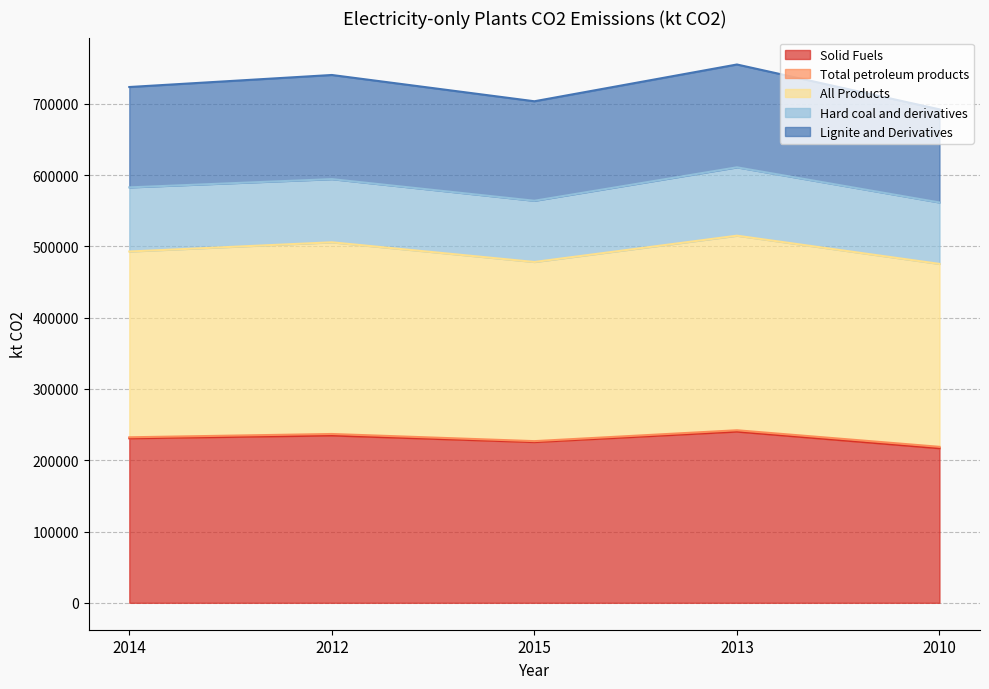

How many lines are shown in the chart?

5